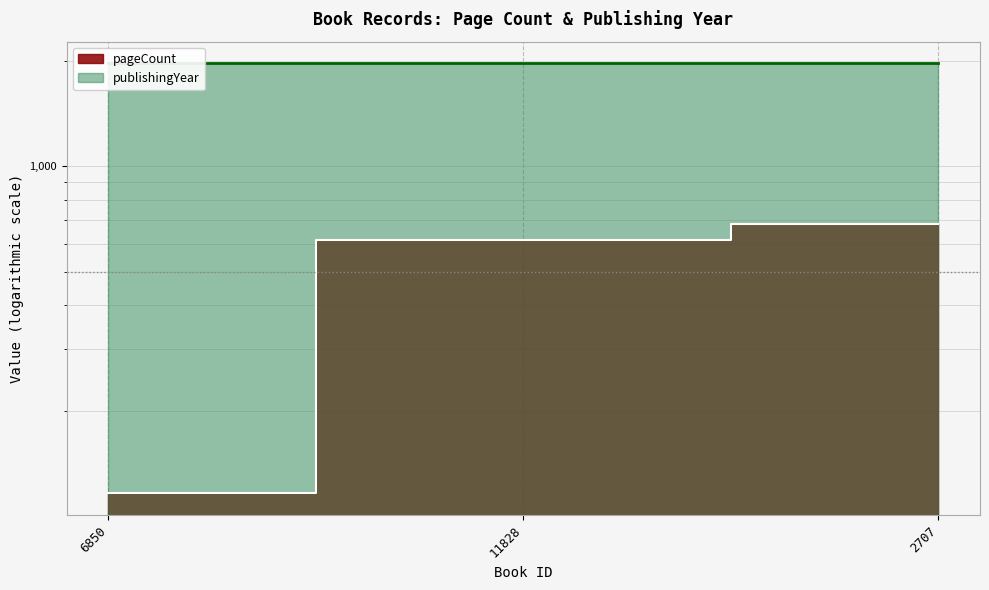

At how many categories does at least one series exceed 1383?

3